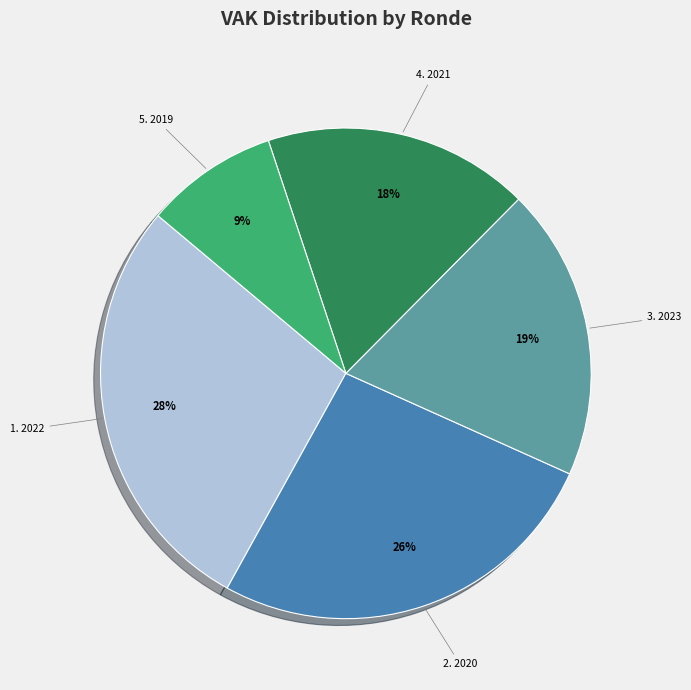

Does any single category account for the majority?

No